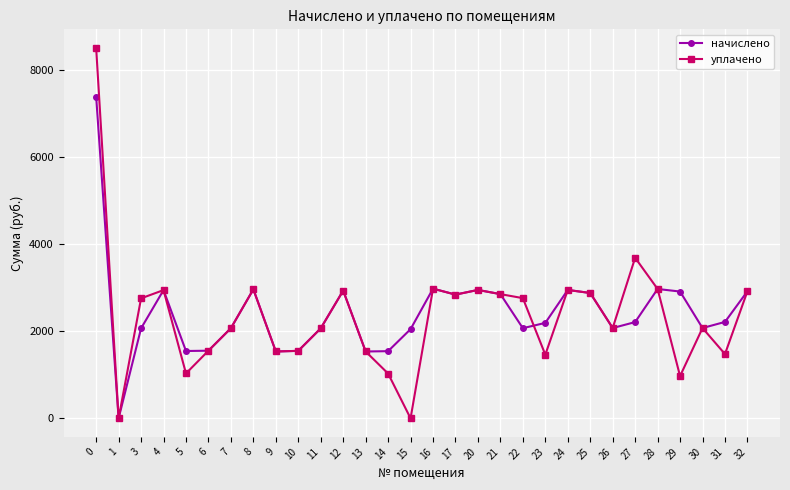

Which series has the largest total across all categories?

начислено